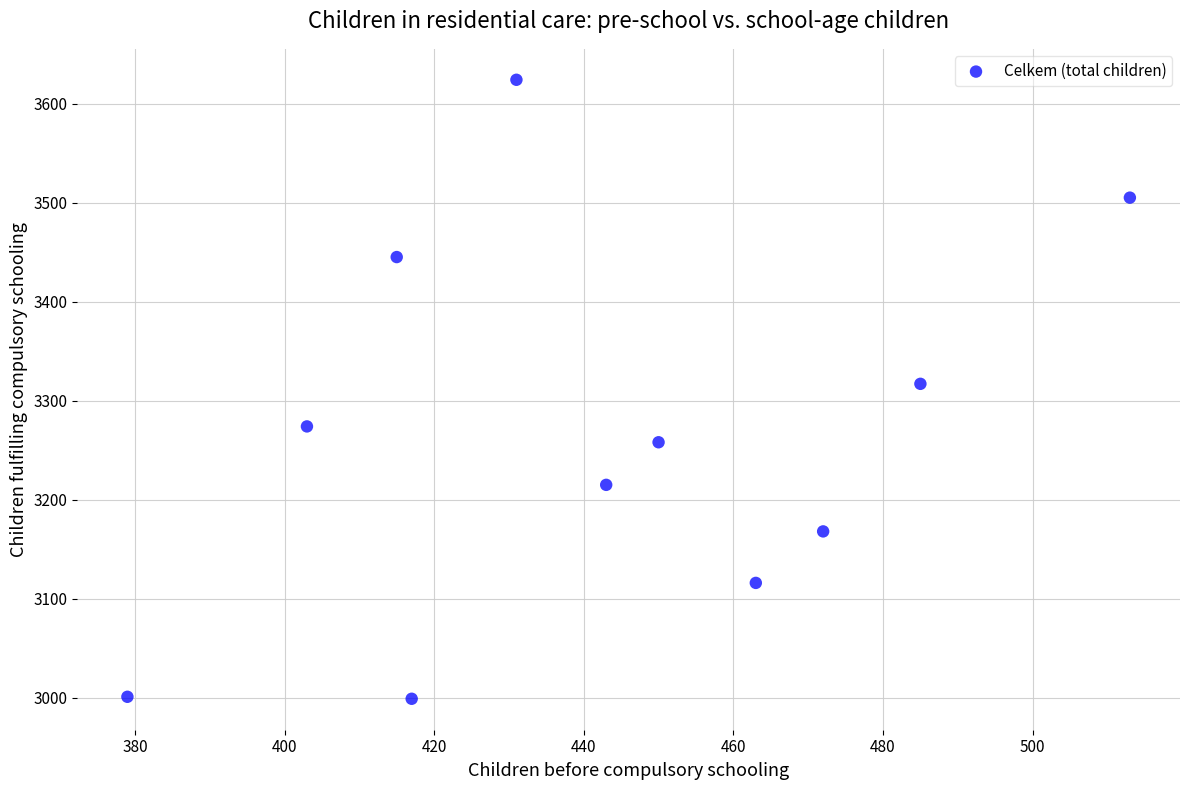

What is the average X value?

443